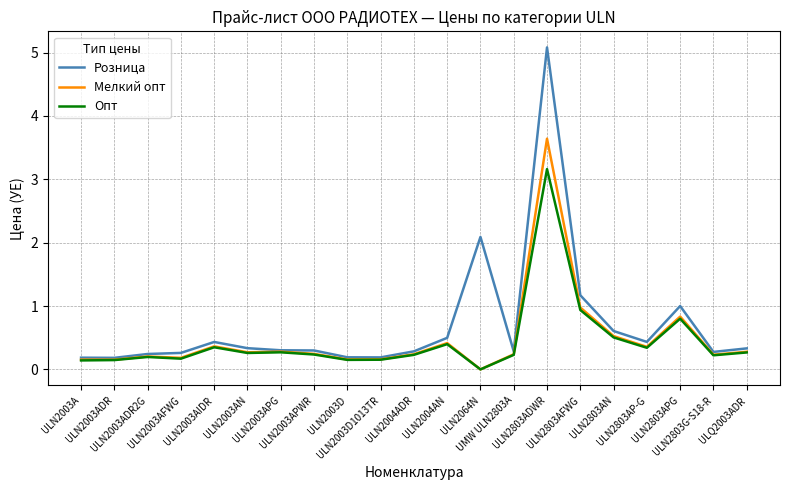

Is it true that Розница equals 1.7 at ULN2803APG?

False